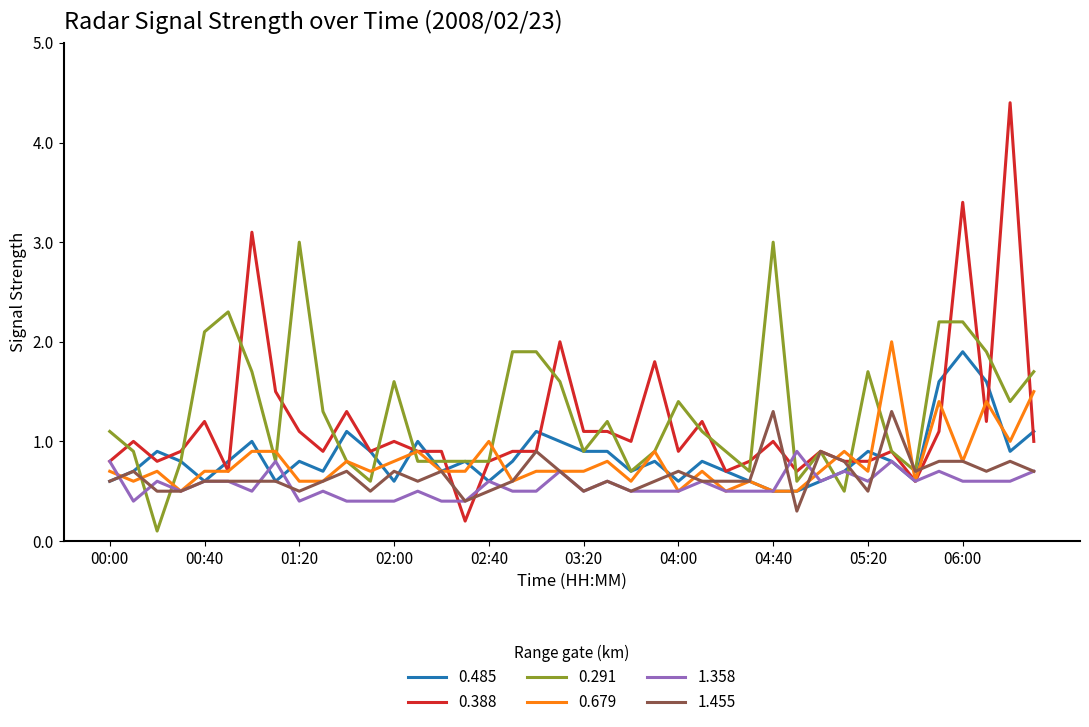

Which series has the largest range (max minus min)?

0.388